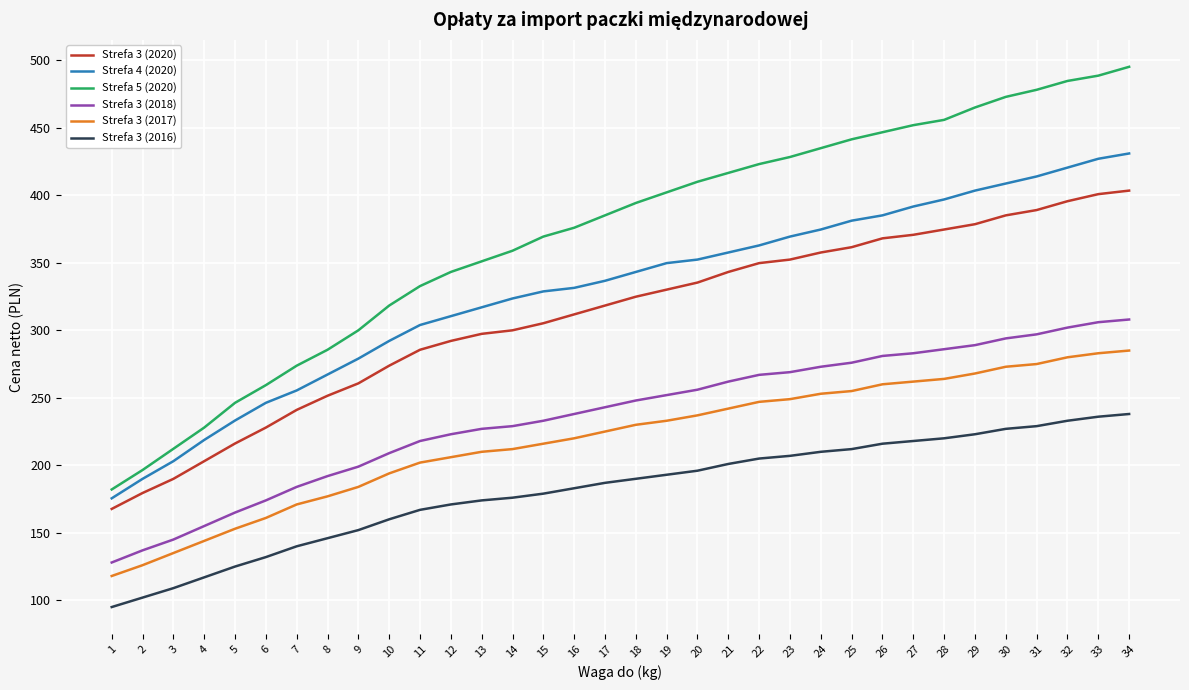

How many lines are shown in the chart?

6